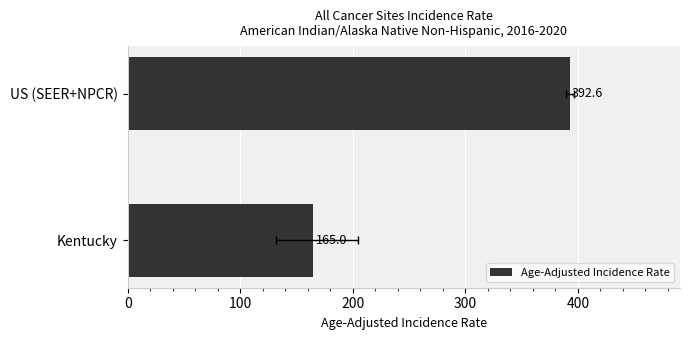

Reading right to left, what are all the values shown in this chart?

392.6	165.0